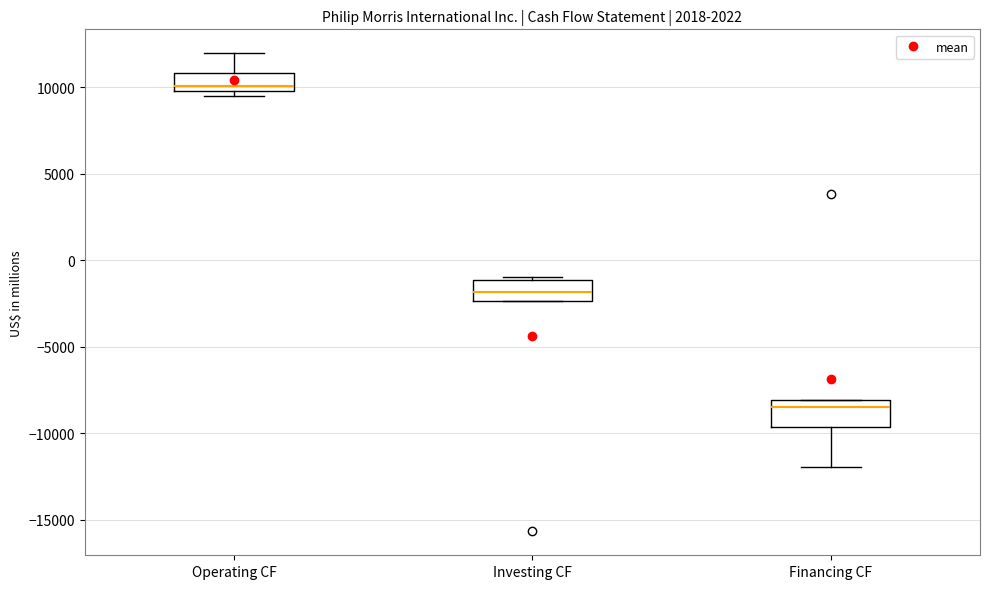

Reading left to right, transcribe this box plot: for each box, give where its median line is, the range the box spans, and where its two whiskers end, as read against the y-axis. The values are not printed on the chart, so give them approximately, as read against the axis.

Operating CF: median 10000 (just above the box's lower edge), box 10000 to 11000, whiskers 9500 to 12000
Investing CF: median -2000, box -2500 to -1000, whiskers -2500 to -1000 (just above the box's upper edge)
Financing CF: median -8500, box -9500 to -8000, whiskers -12000 to -8000